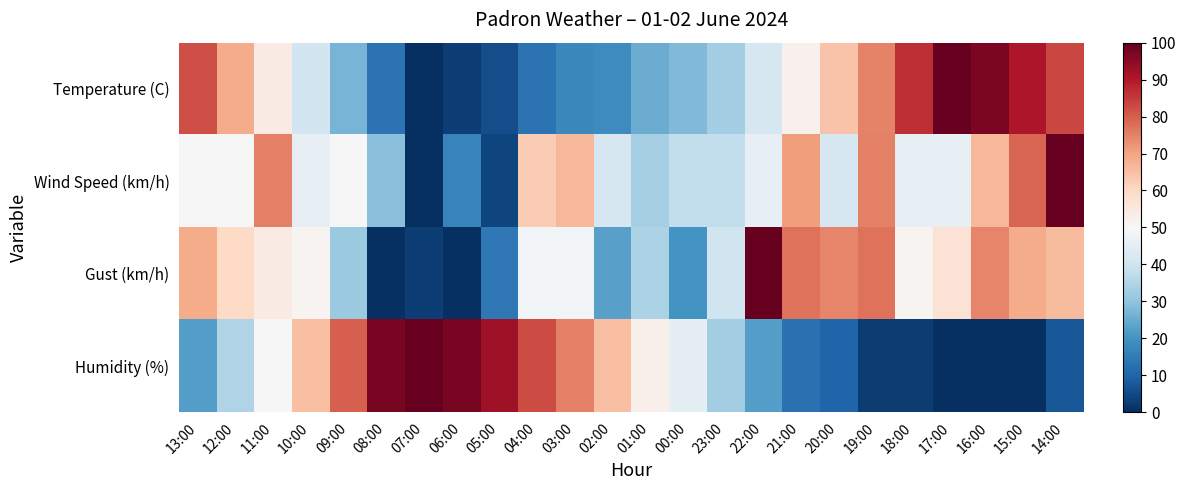

At 15:00, list the series in order from largest to smallest.

Temperature (C), Wind Speed (km/h), Gust (km/h), Humidity (%)